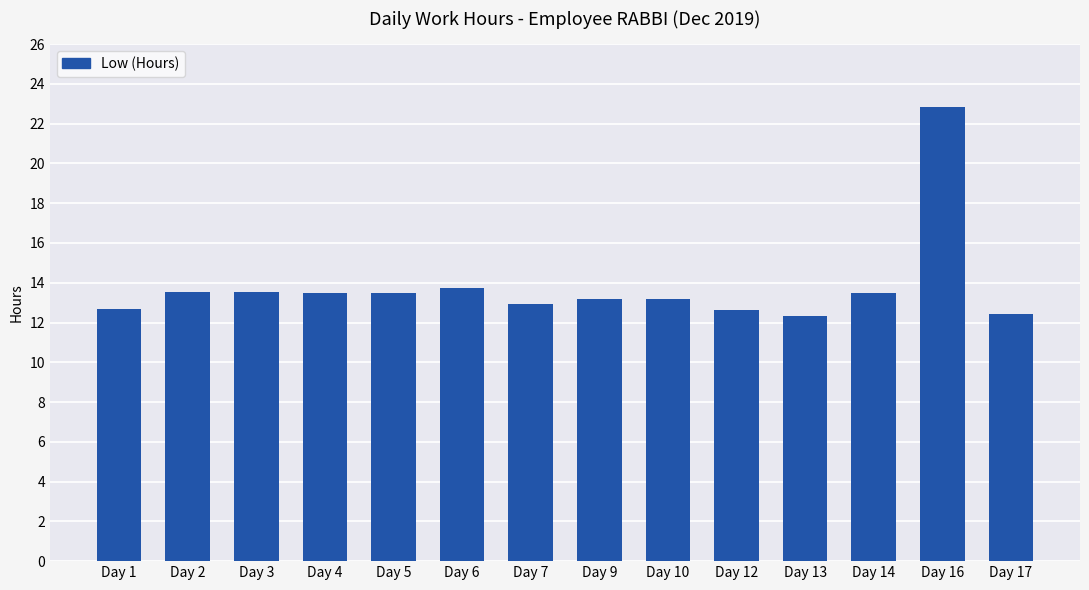

What is the value of the 12th bar from the left?

13.5